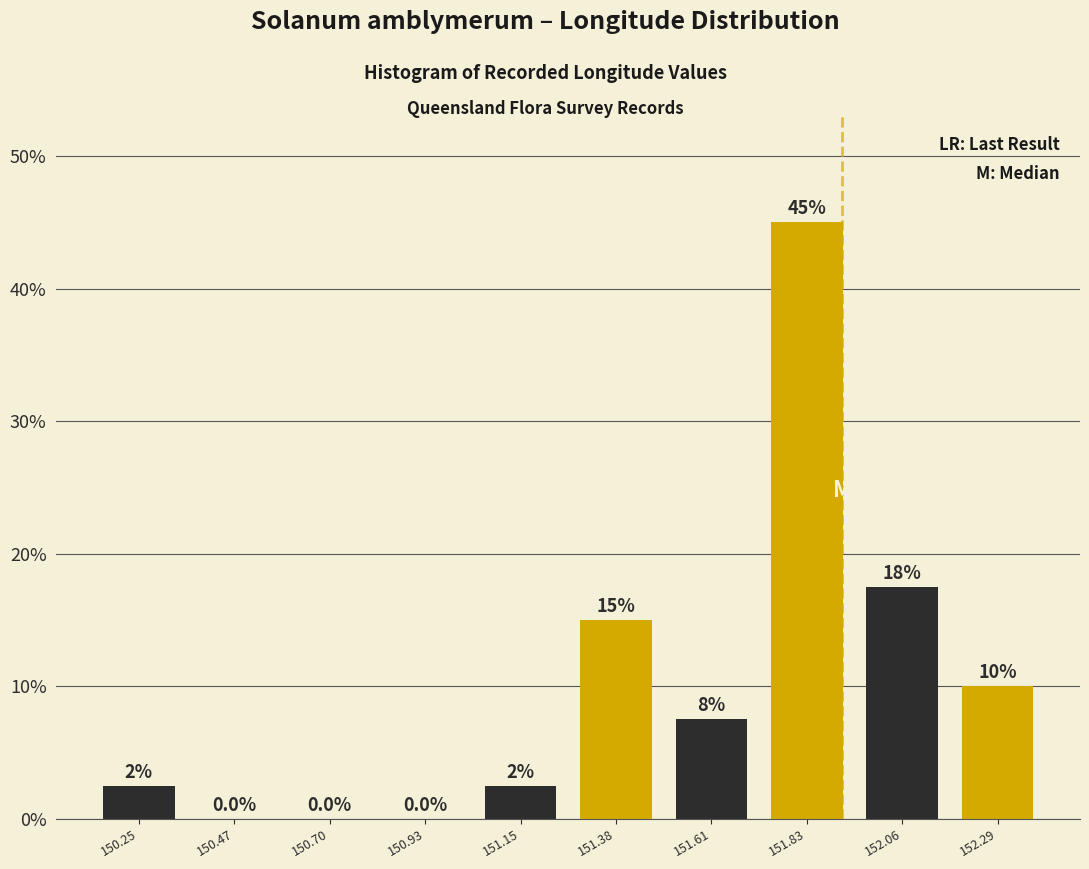

Over which range of the x-axis is the bar tallest?

151.70 to 151.95